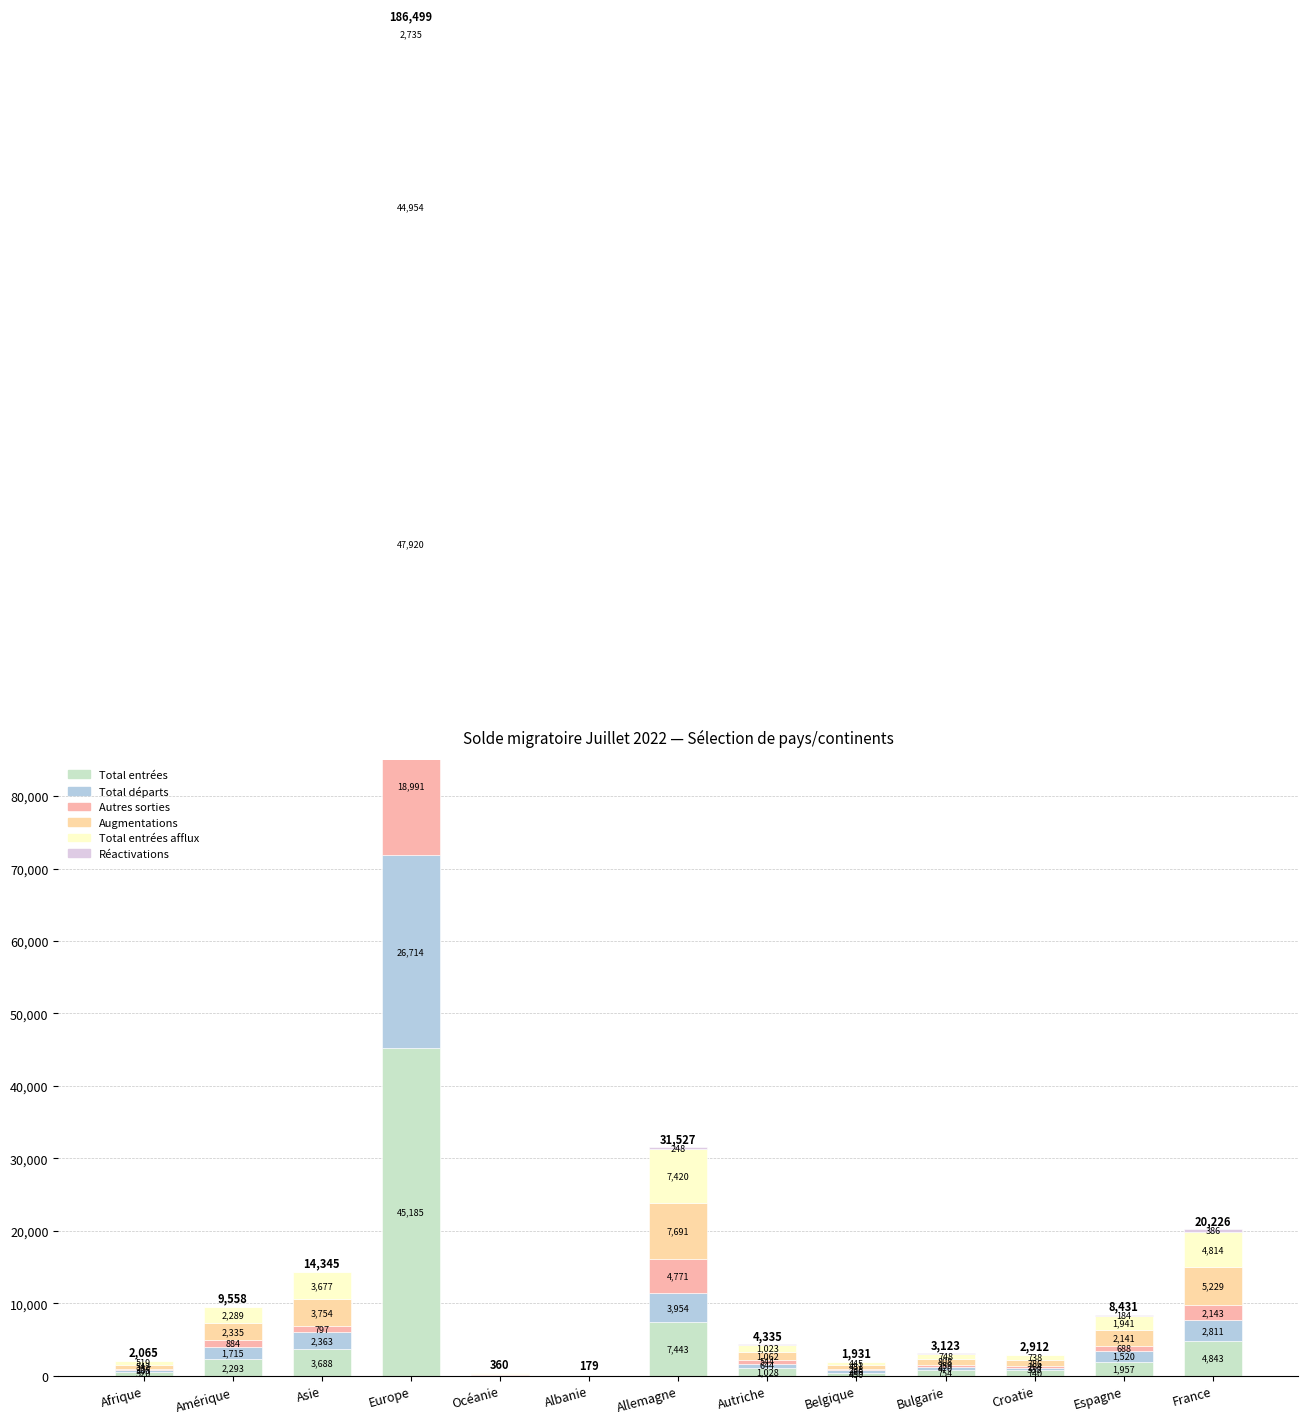

What position from the left is Bulgarie?

10